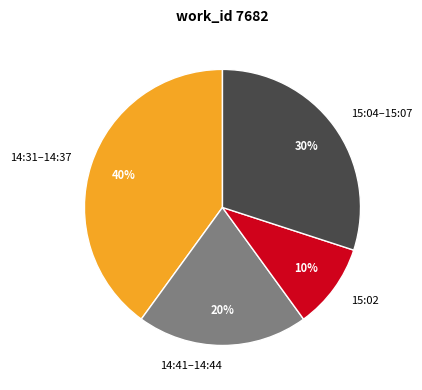

How many segments does this pie chart have?

4